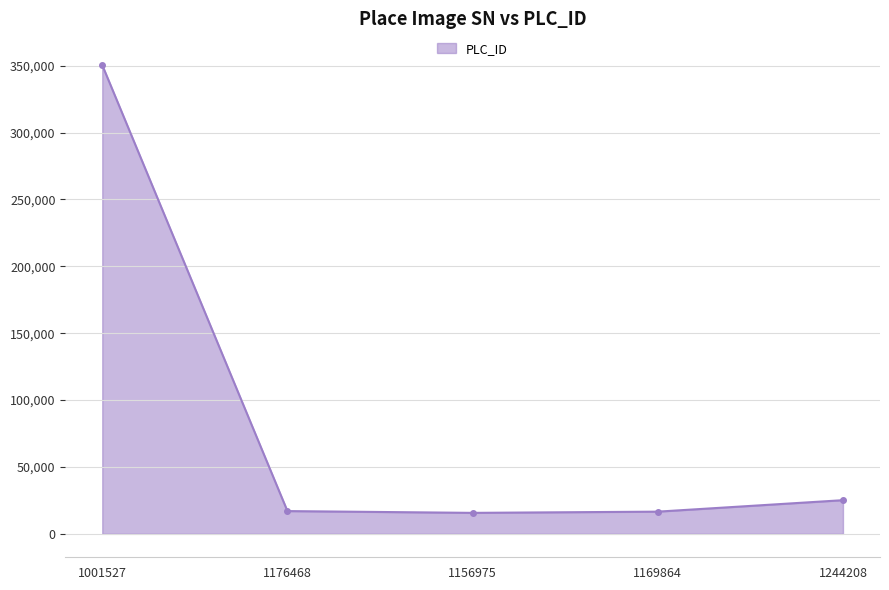

What is the value of the 2nd point from the left?

17011